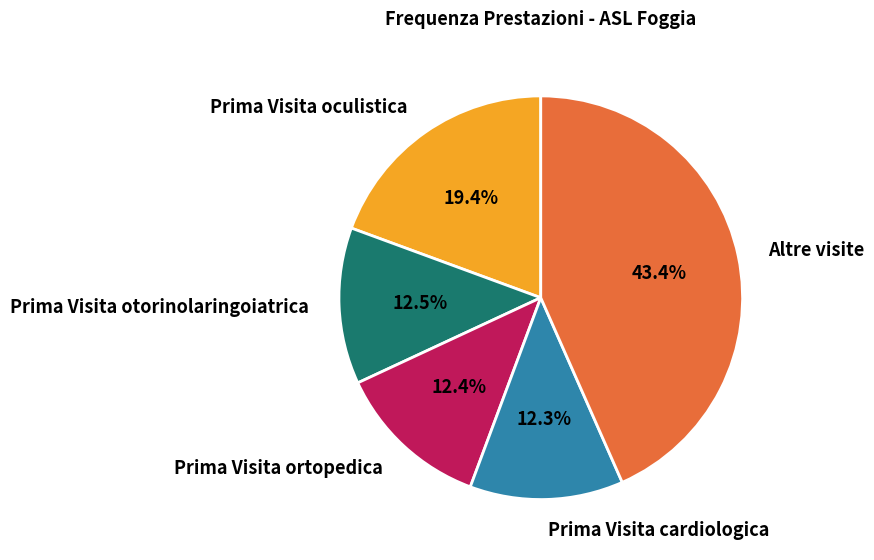

True or false: Prima Visita oculistica accounts for 31% of the total.

False